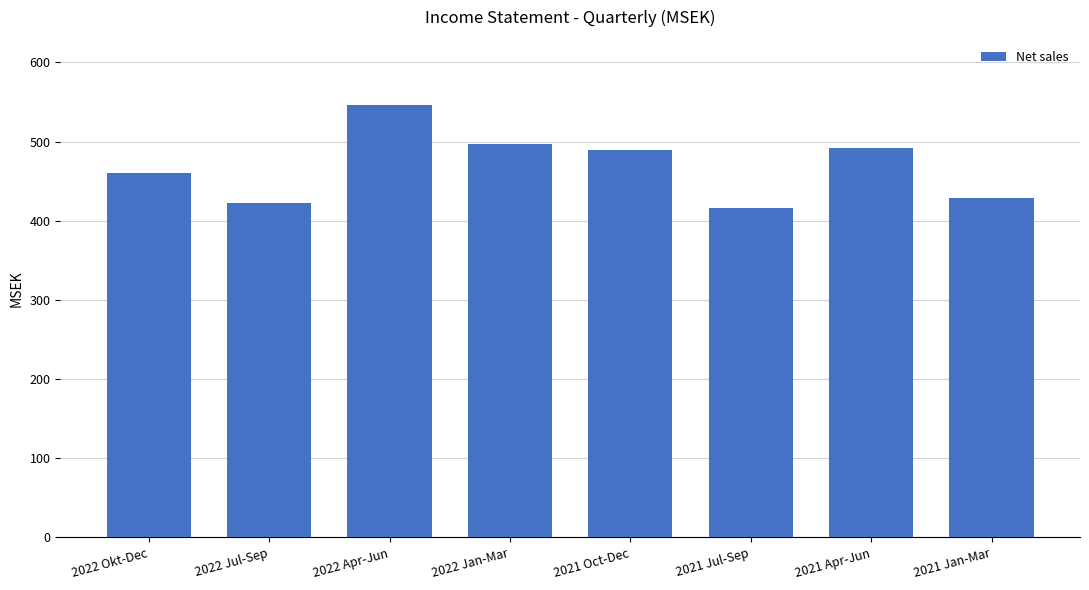

What is the value of the 7th bar from the left?

491.7